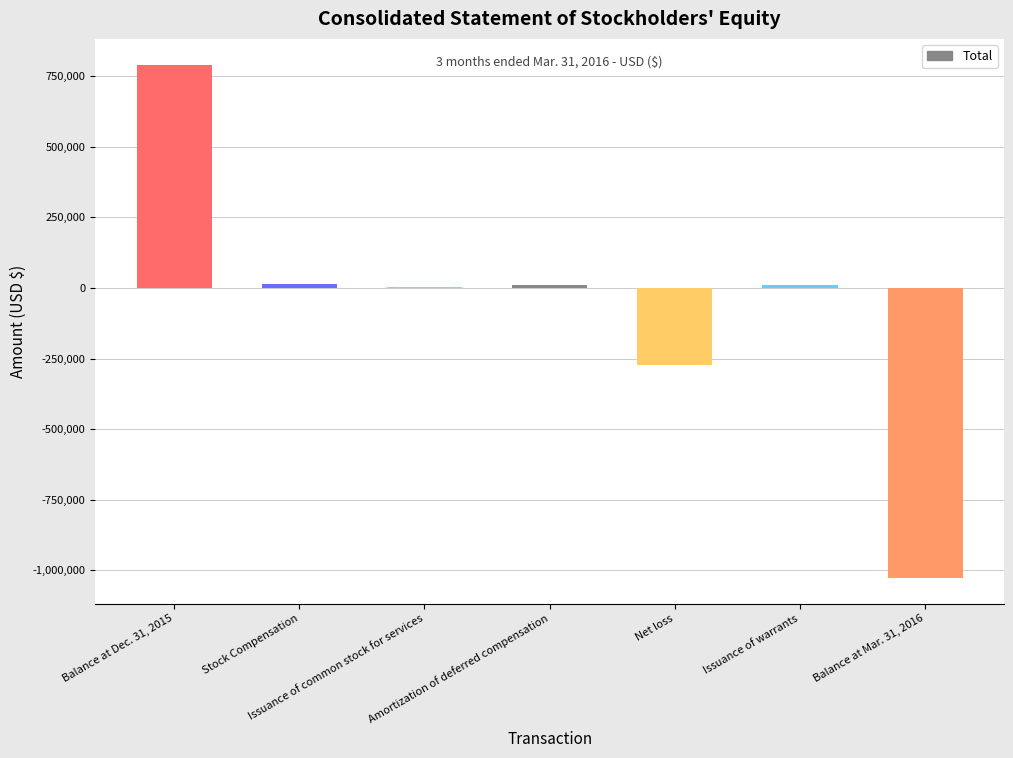

What is the greatest value displayed?

791188